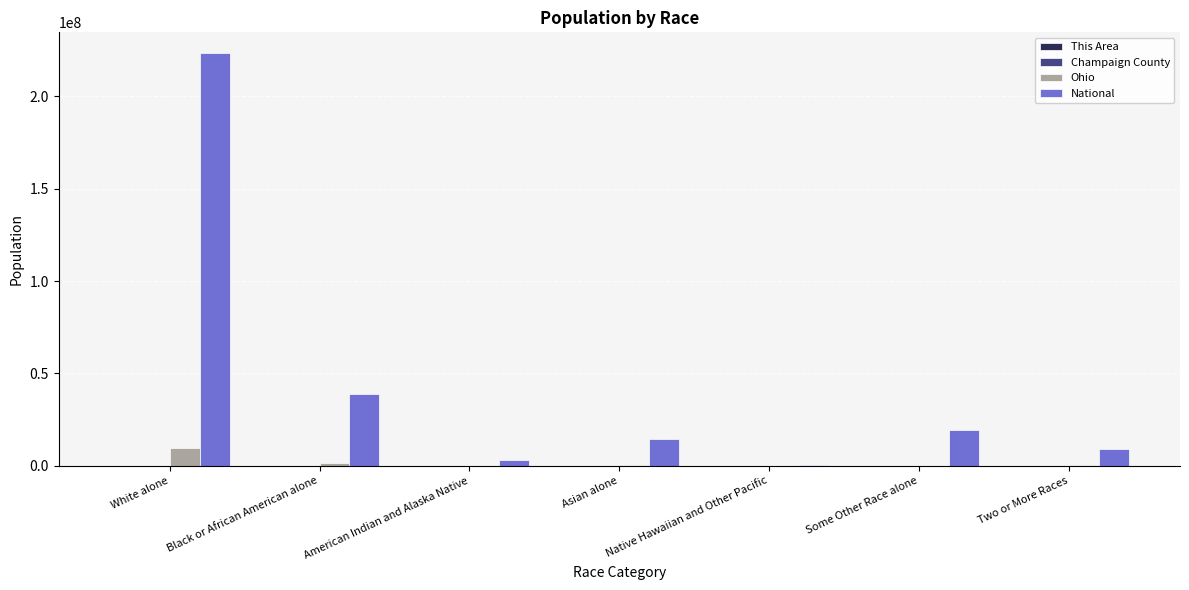

Which series has the largest total across all categories?

National